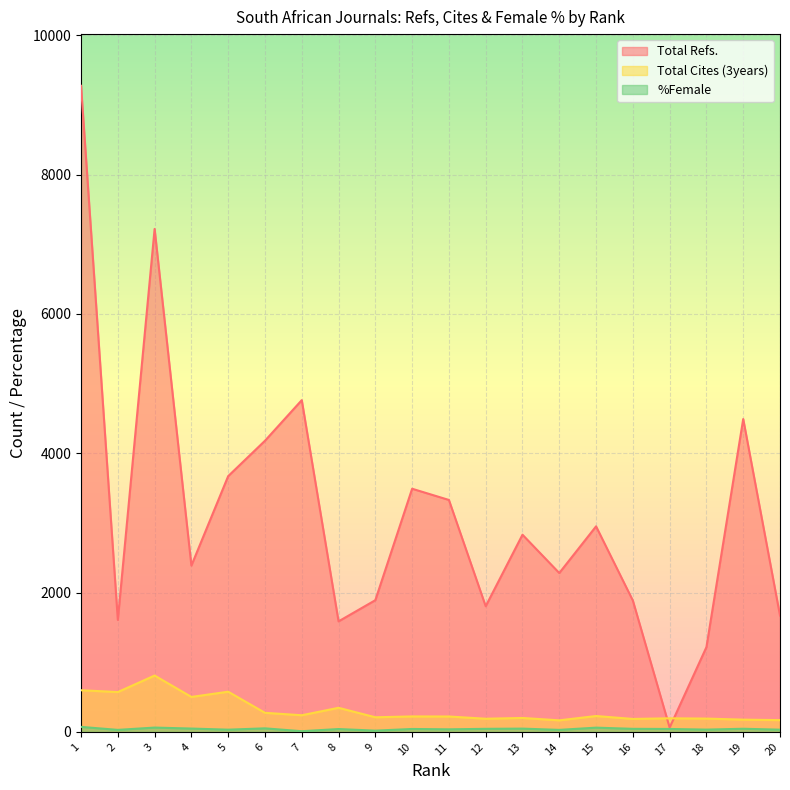

Does the chart display data point markers on the line(s)?

No